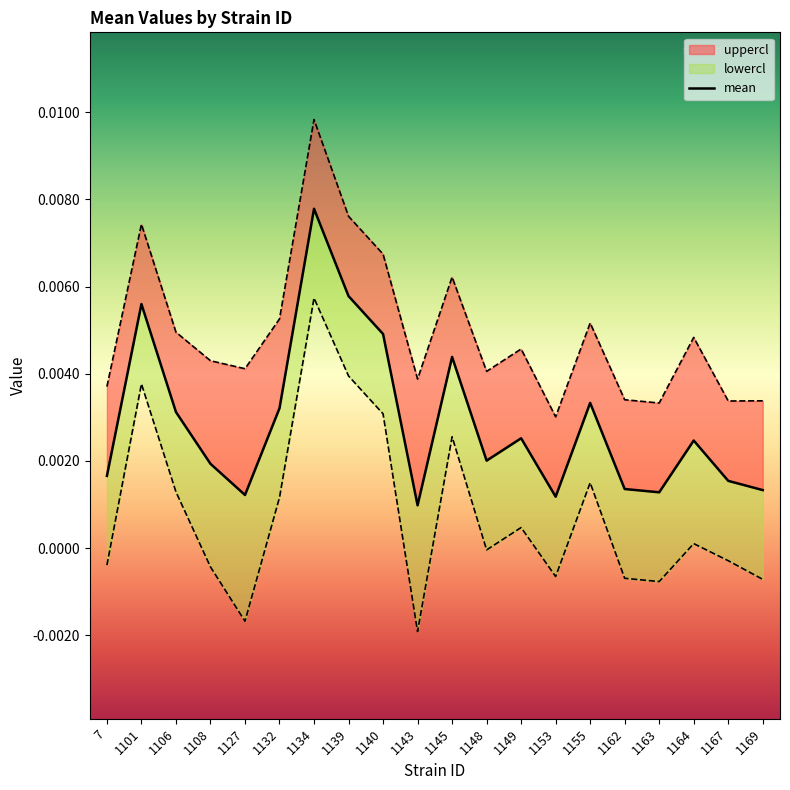

List the labels in order of value, largest first.

1134, 1139, 1101, 1140, 1145, 1155, 1132, 1106, 1149, 1164, 1148, 1108, 7, 1167, 1162, 1169, 1163, 1127, 1153, 1143